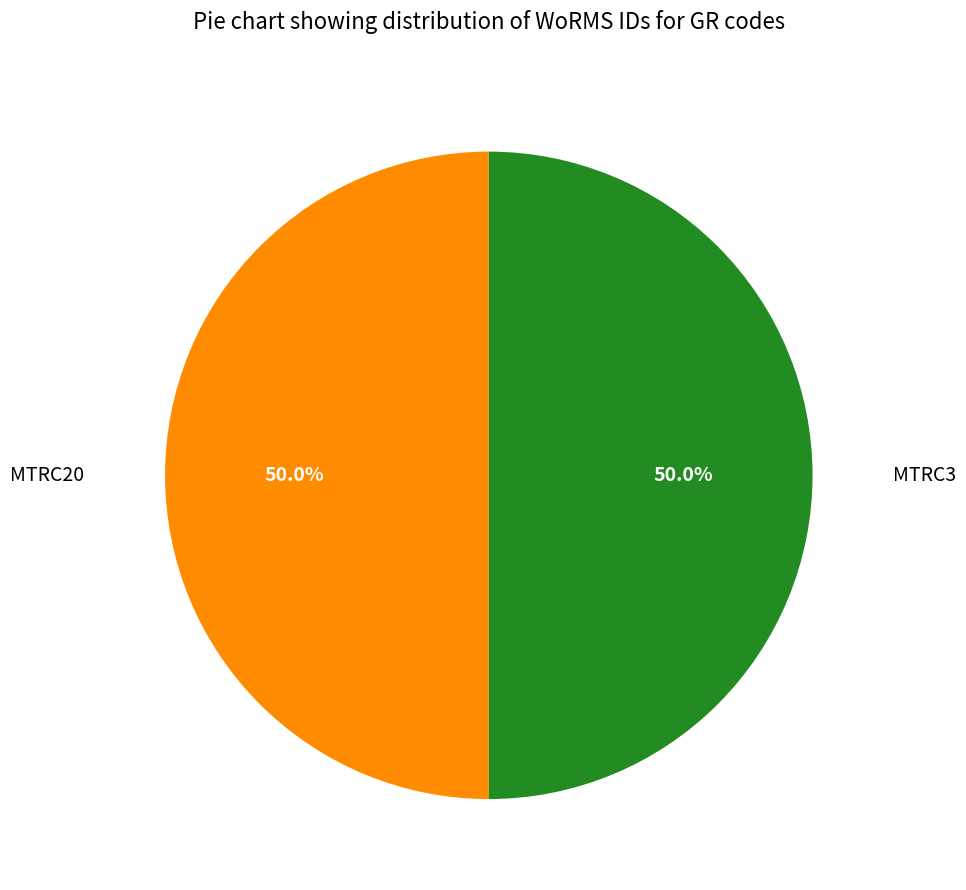

What is the ratio of the value at MTRC3 to the value at MTRC20?

1.0